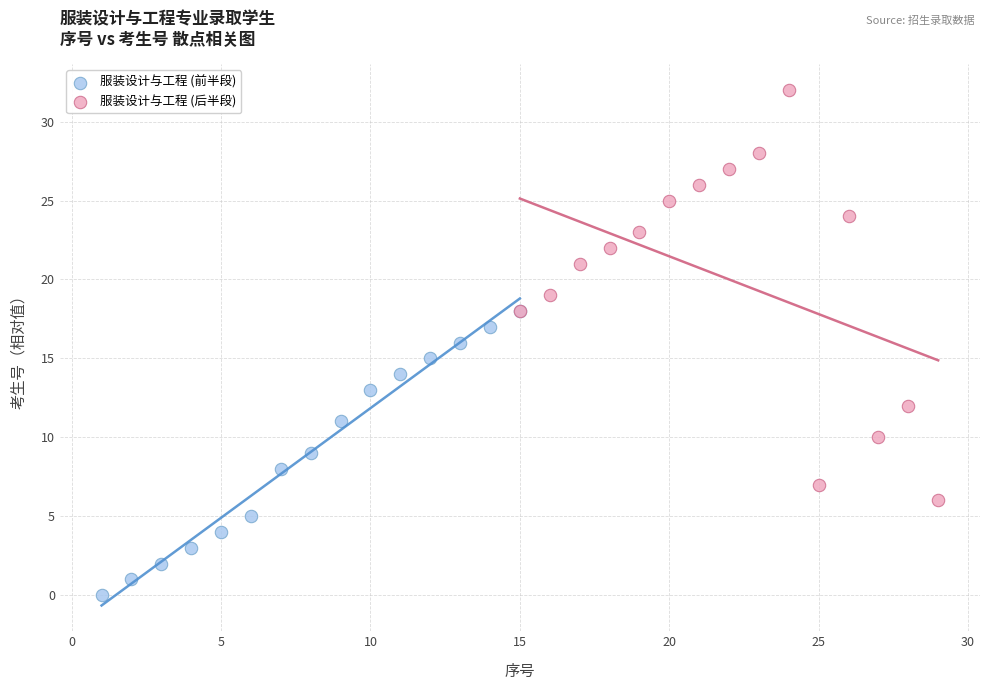

What are all the series names shown in the legend?

服装设计与工程 (前半段), 服装设计与工程 (后半段)